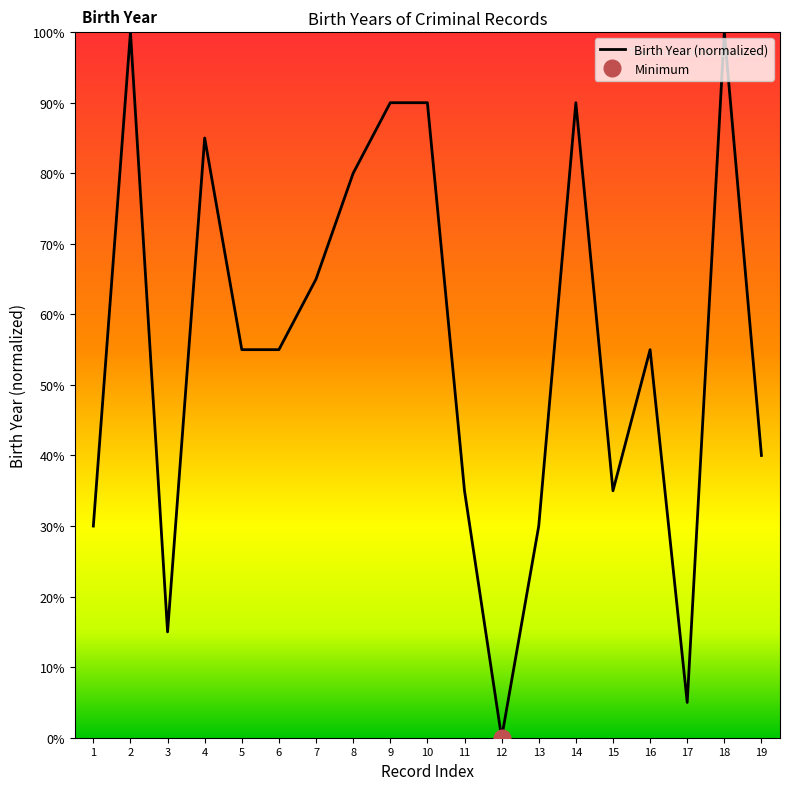

List the labels in order of value, smallest first.

12, 17, 3, 1, 13, 11, 15, 19, 5, 6, 16, 7, 8, 4, 9, 10, 14, 2, 18